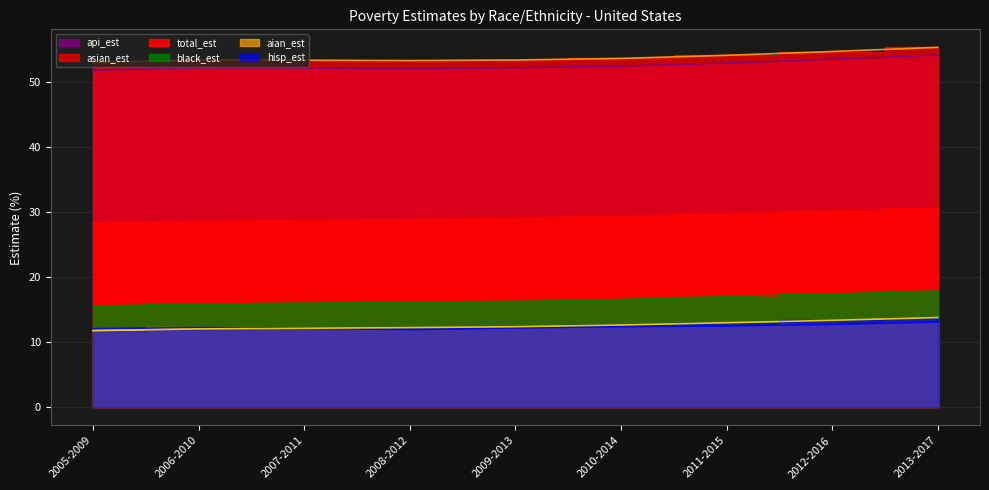

True or false: hisp_est and black_est cross at least once.

False